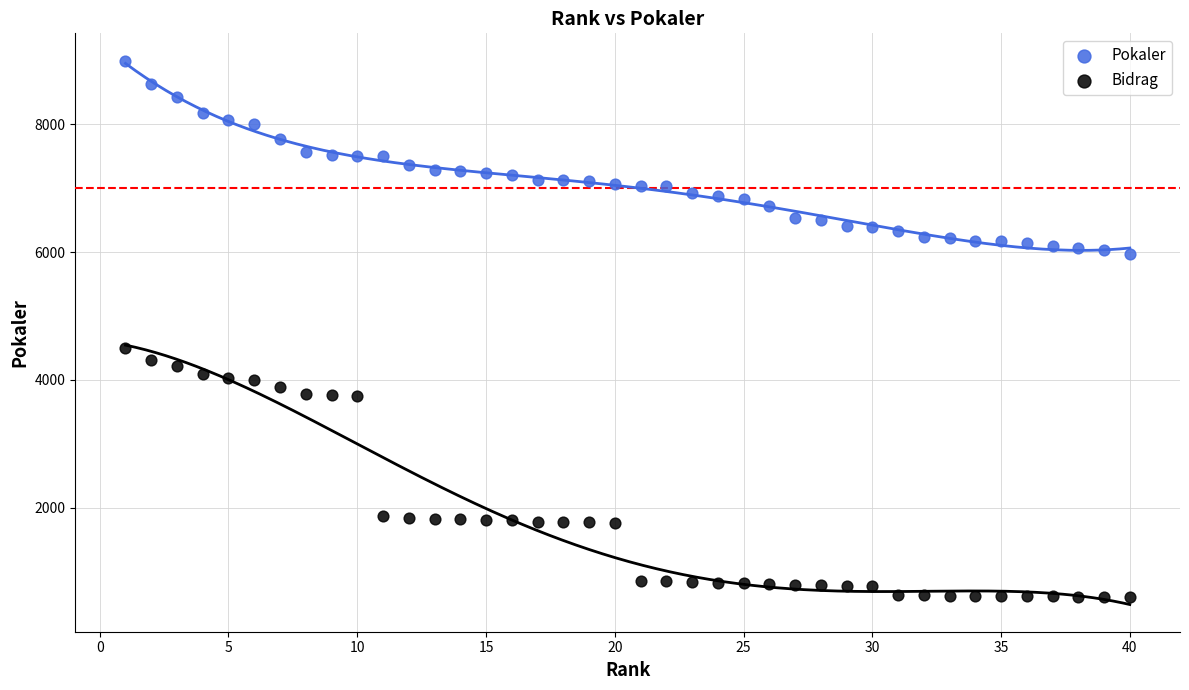

Across all series, what Y value is closest to 4798?

4500